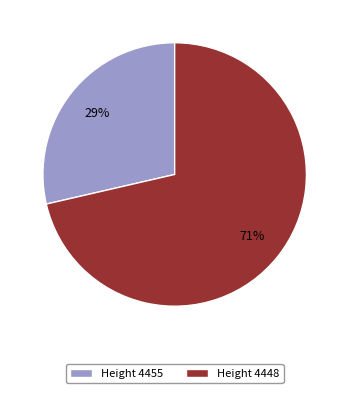

Is there a majority slice in this chart?

Yes